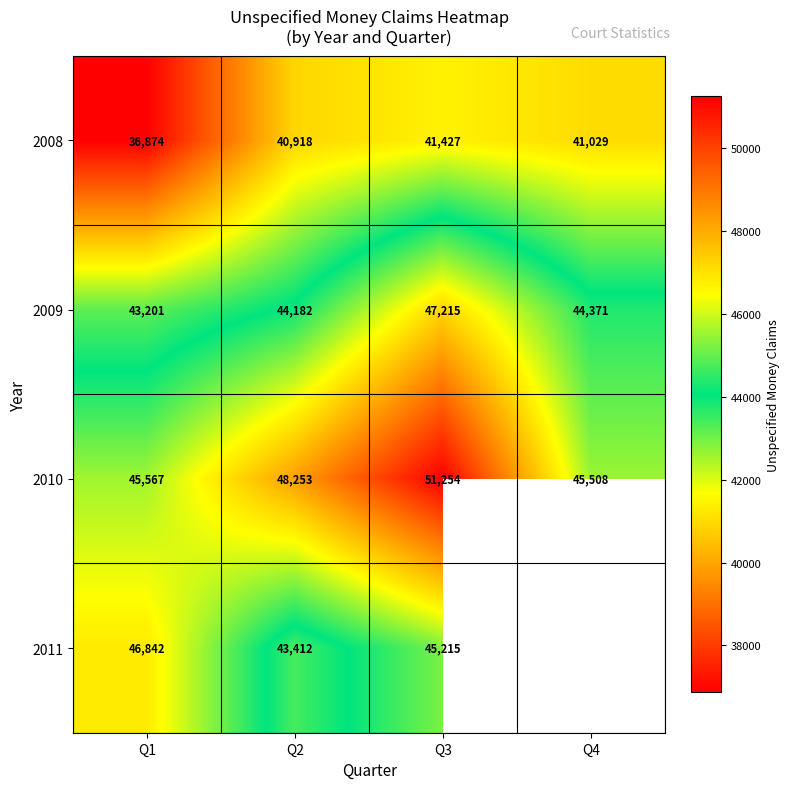

Rank the categories by 2008 value from highest to lowest.

Q3, Q4, Q2, Q1